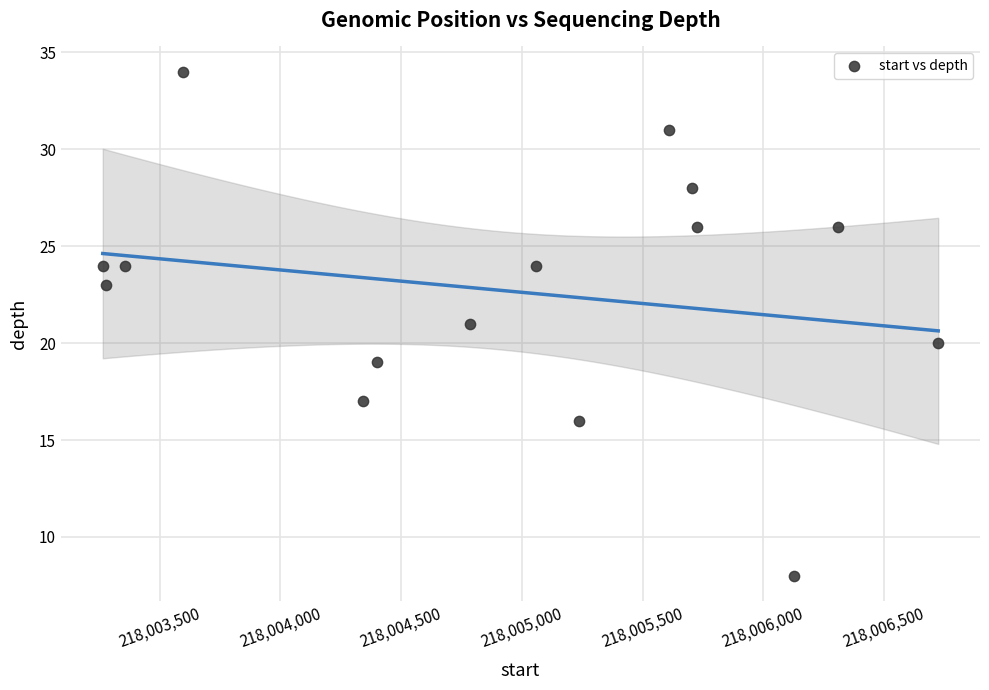

What is the range of Y values (max minus min)?

26